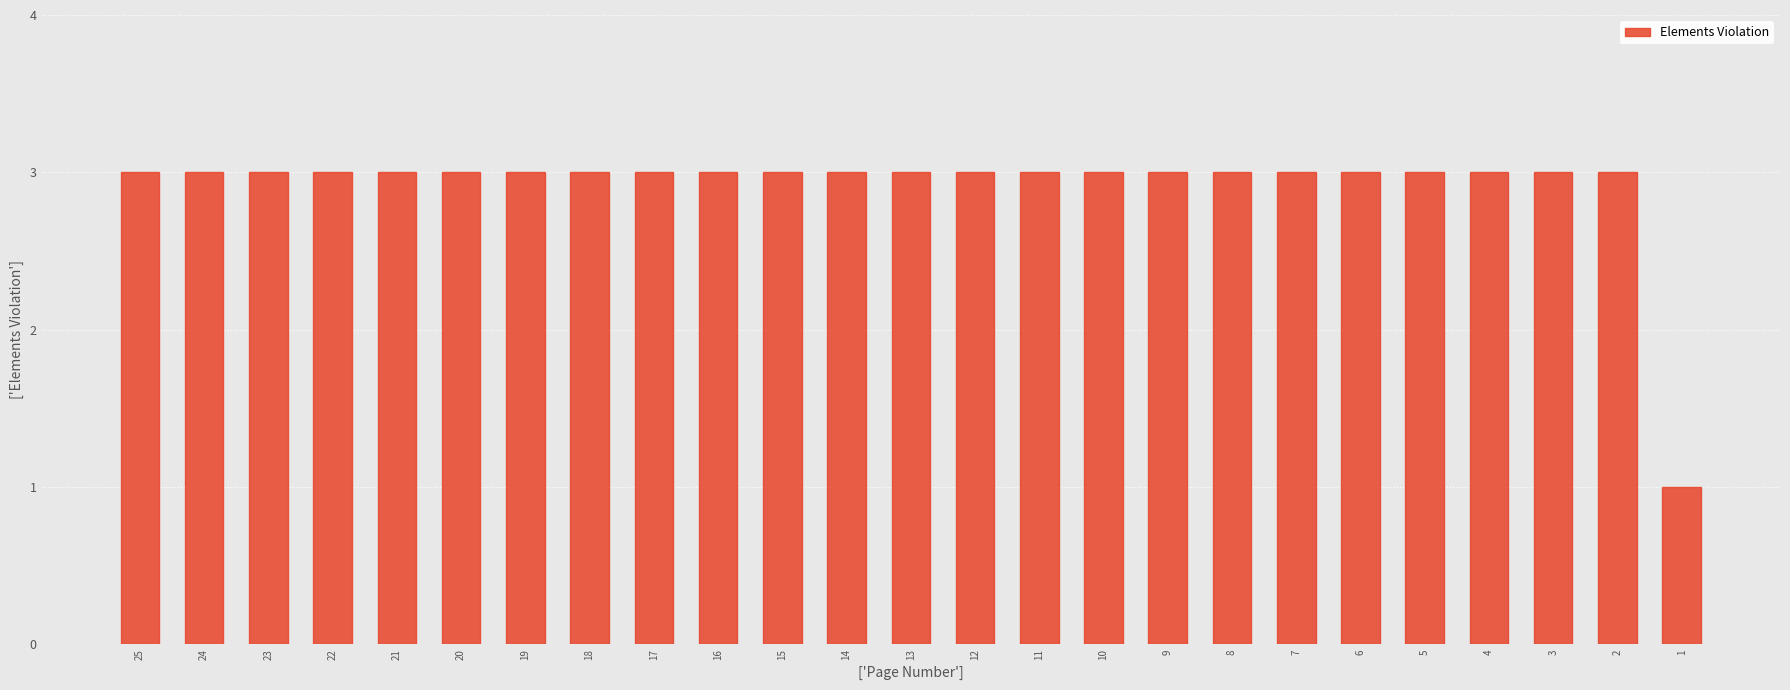

Approximately how many times larger is the value at 2 compared to 7?

1.0